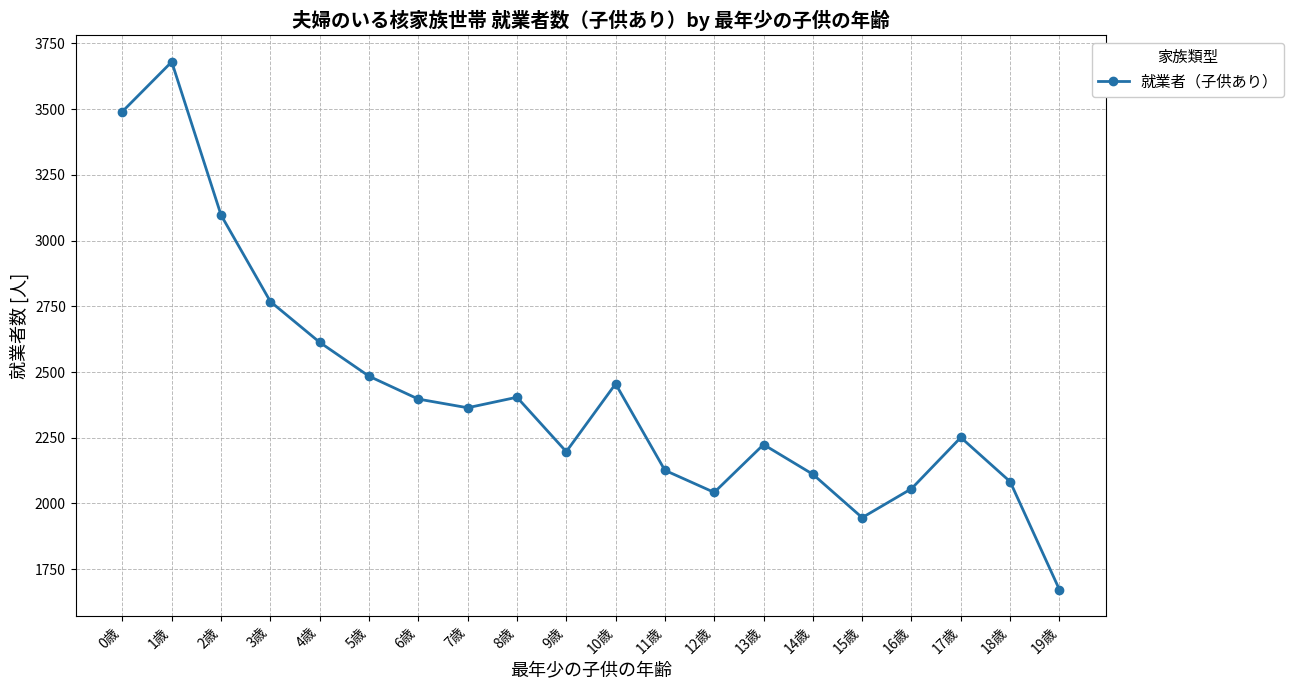

Which has a higher value, 9歳 or 7歳?

7歳